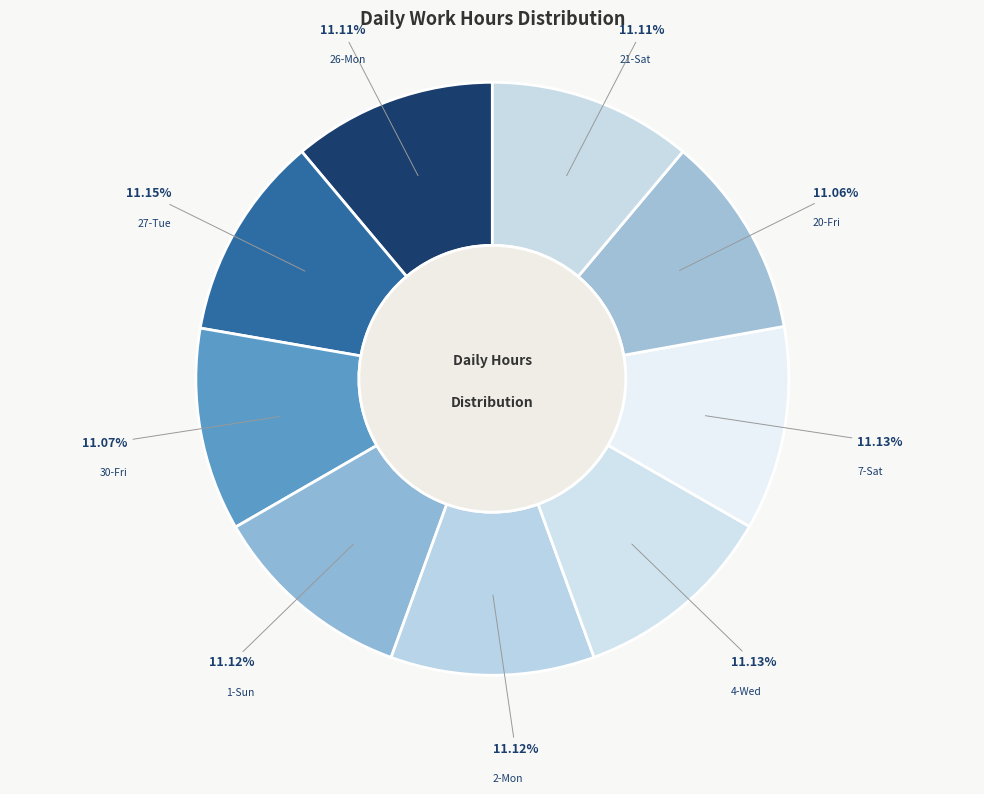

What is the ratio of the value at 4-Wed to the value at 21-Sat?

1.0